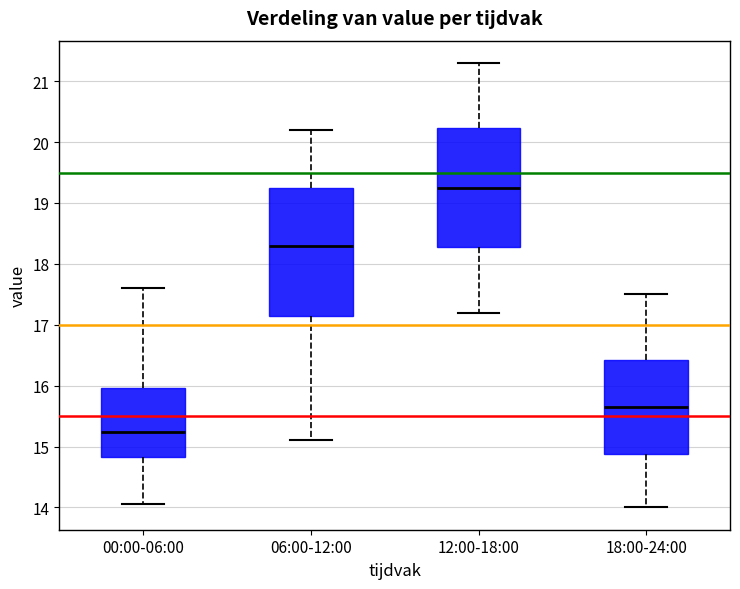

Reading left to right, transcribe this box plot: for each box, give where its median line is, the range the box spans, and where its two whiskers end, as read against the y-axis. The values are not printed on the chart, so give them approximately, as read against the axis.

00:00-06:00: median 15.2, box 14.8 to 16.0, whiskers 14.1 to 17.6
06:00-12:00: median 18.3, box 17.2 to 19.3, whiskers 15.1 to 20.2
12:00-18:00: median 19.3, box 18.3 to 20.2, whiskers 17.2 to 21.3
18:00-24:00: median 15.7, box 14.9 to 16.4, whiskers 14.0 to 17.5